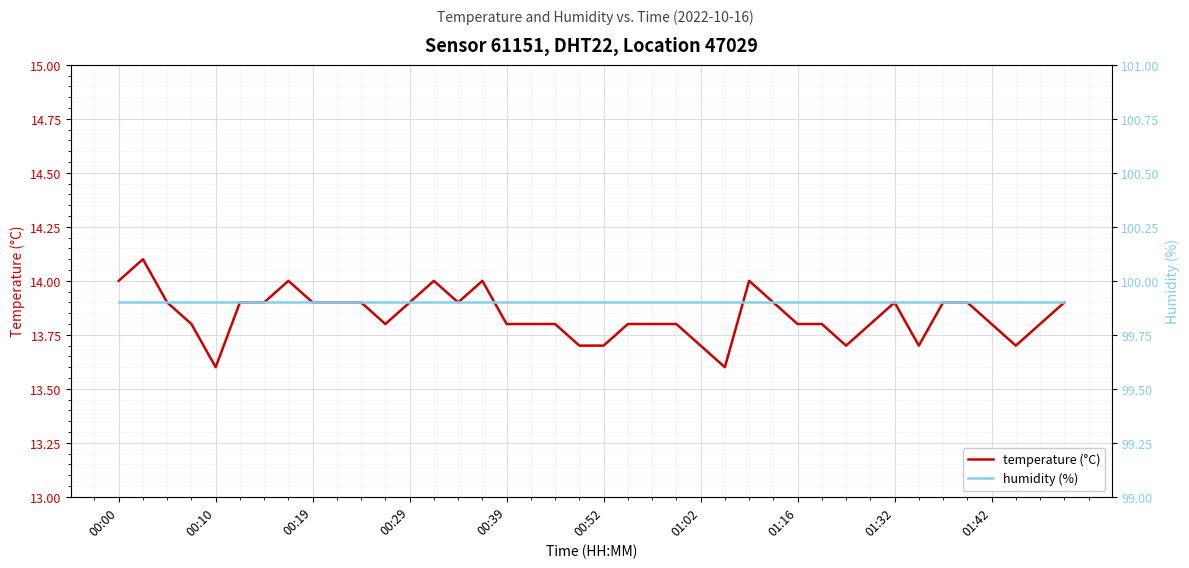

True or false: temperature (°C) and humidity (%) cross at least once.

False